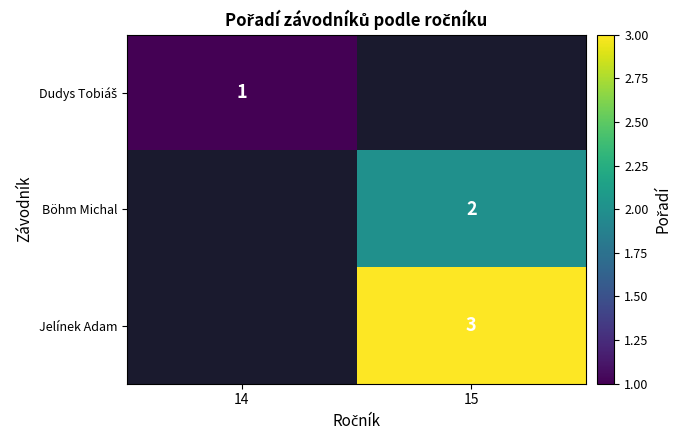

Count the number of categories in the chart.

2